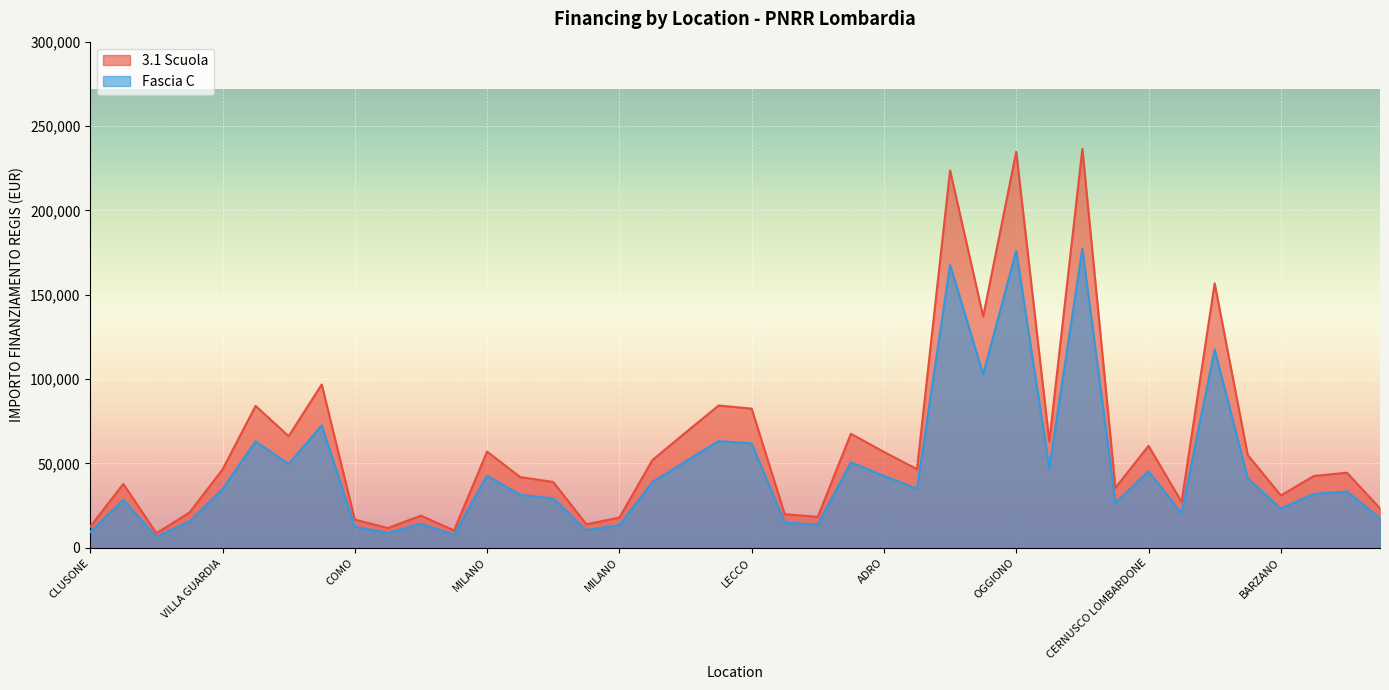

Which series has the widest spread of values?

3.1 Scuola